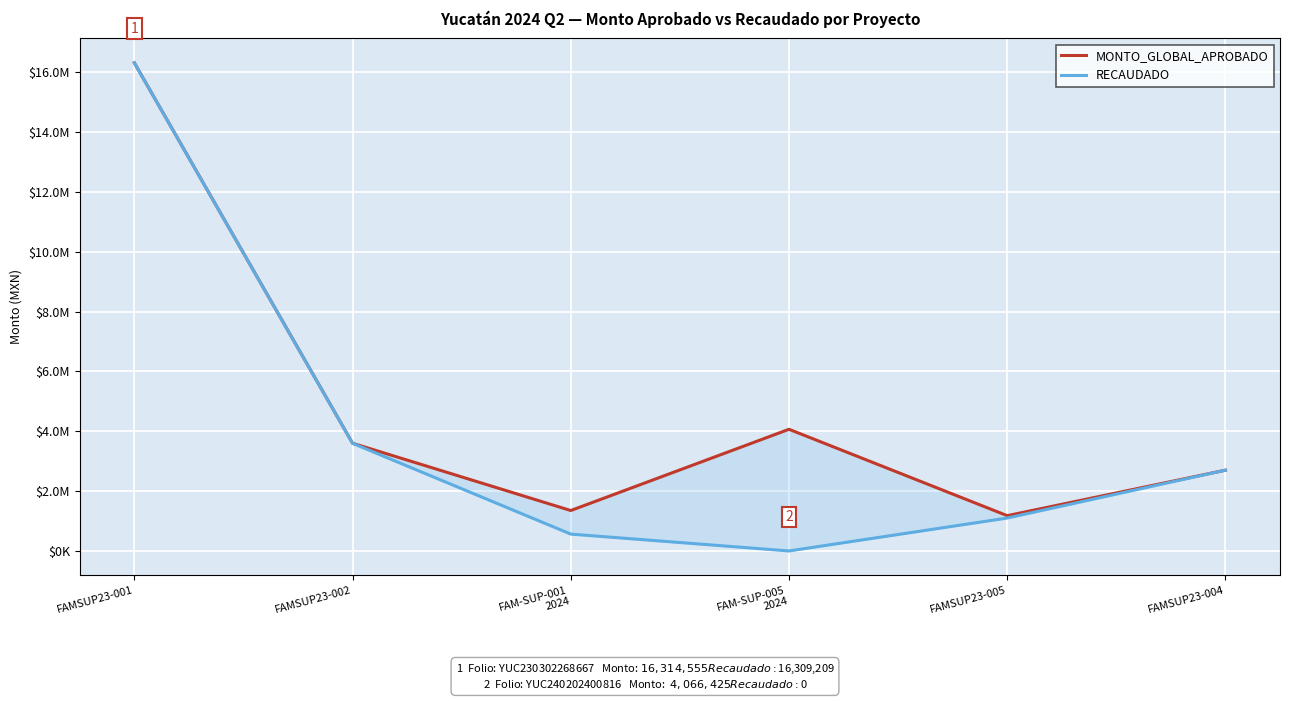

What position from the right is FAMSUP23-004?

1